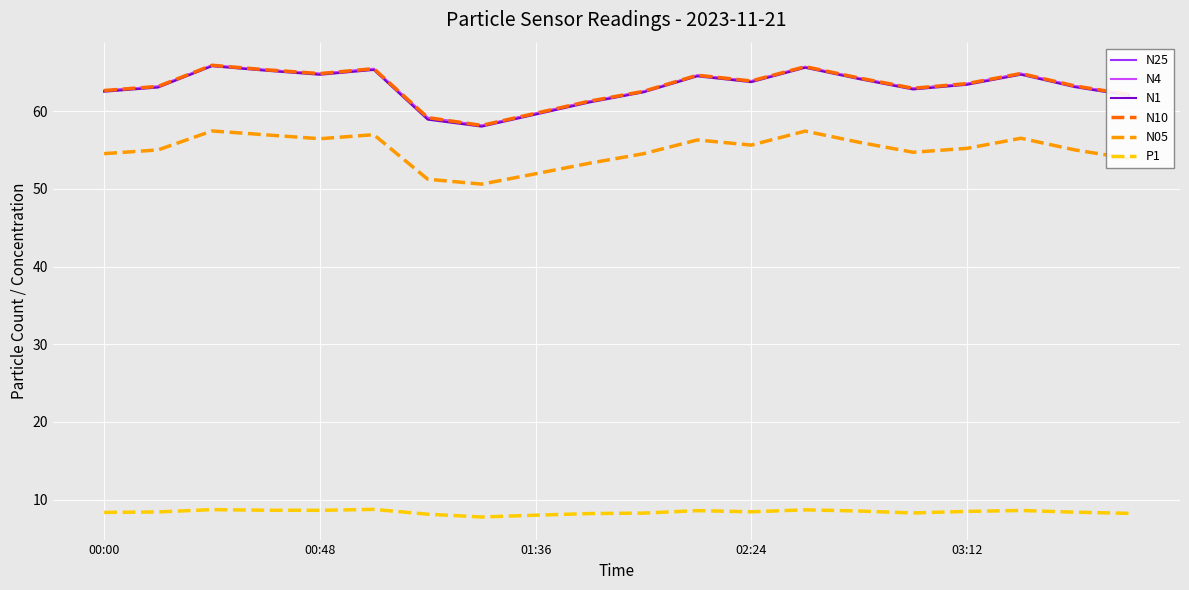

What is the maximum value shown in the chart?

65.9